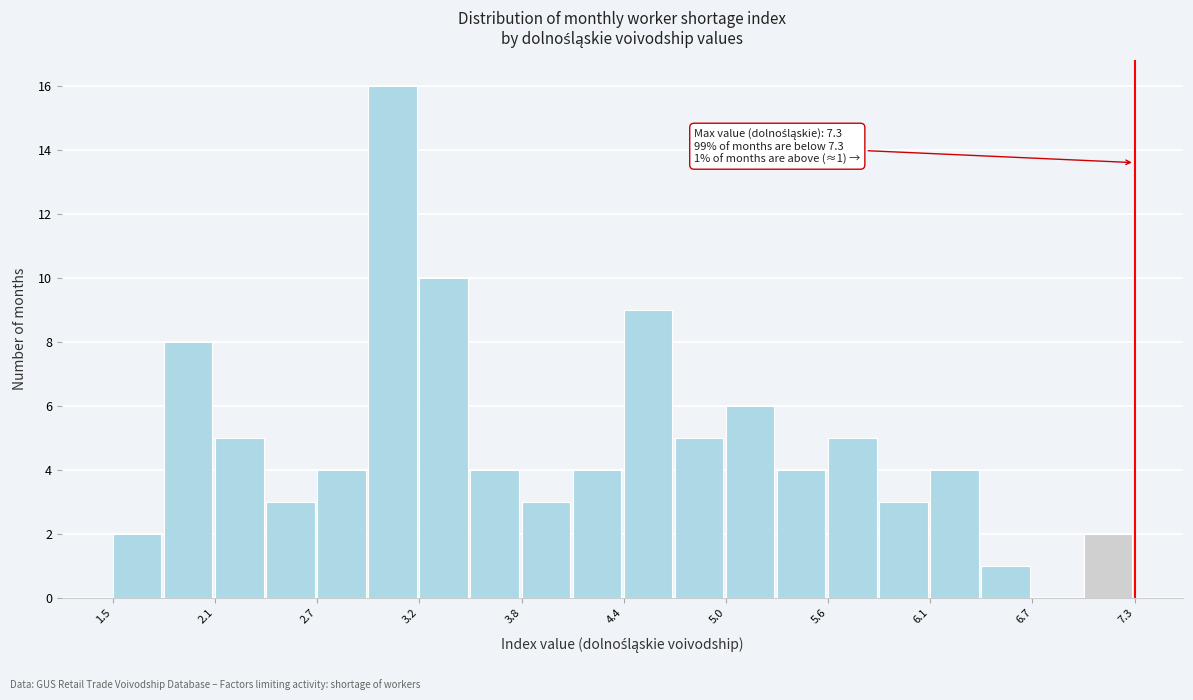

Read against the x-axis, roughly where is the centre of the tallest bar?

3.1